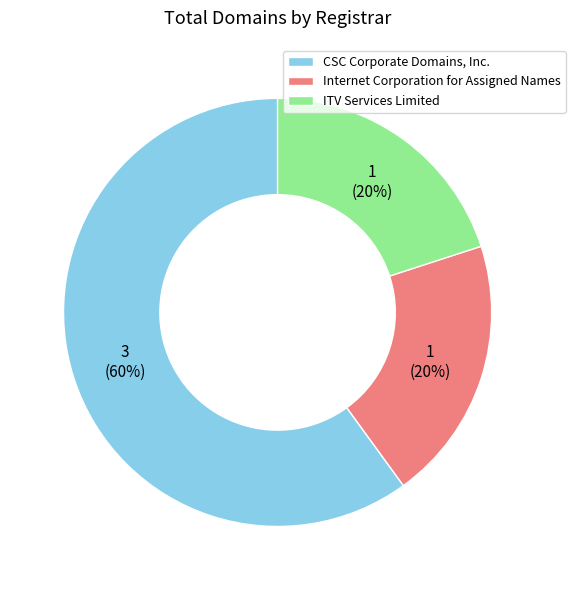

To the nearest percent, what is the average slice percentage?

33%